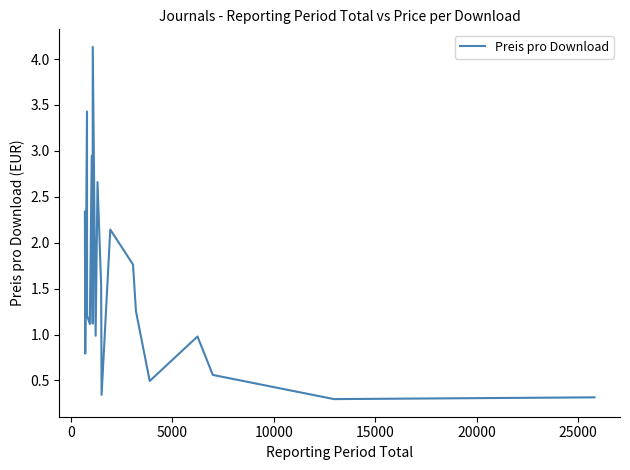

What is the difference between the maximum and minimum values?

3.8